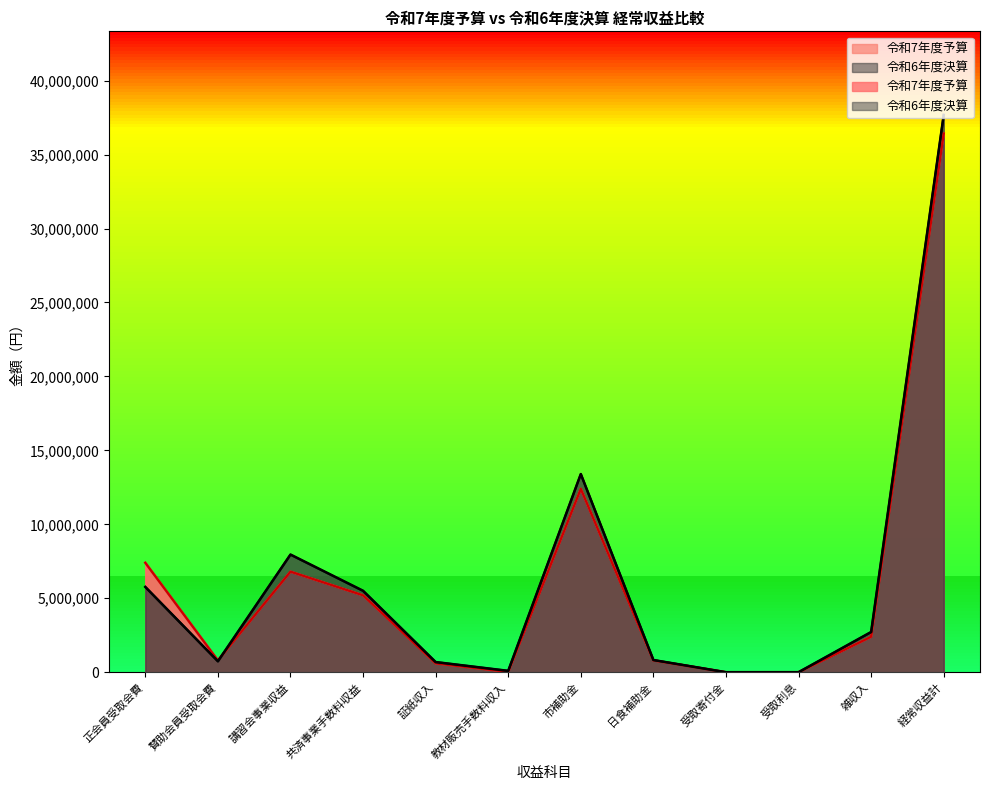

What is the greatest value displayed?

37683334